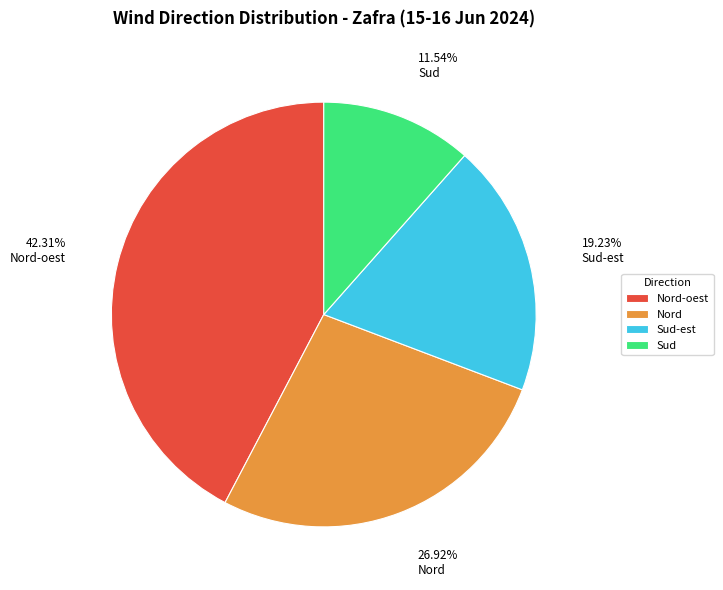

What is the largest slice in the pie chart?

Nord-oest